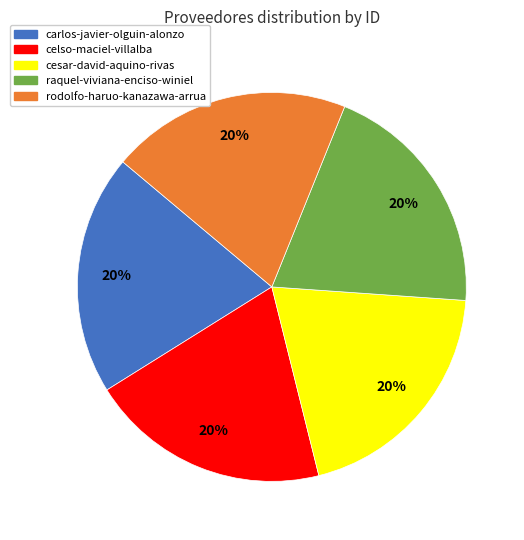

Count the number of slices in the pie.

5